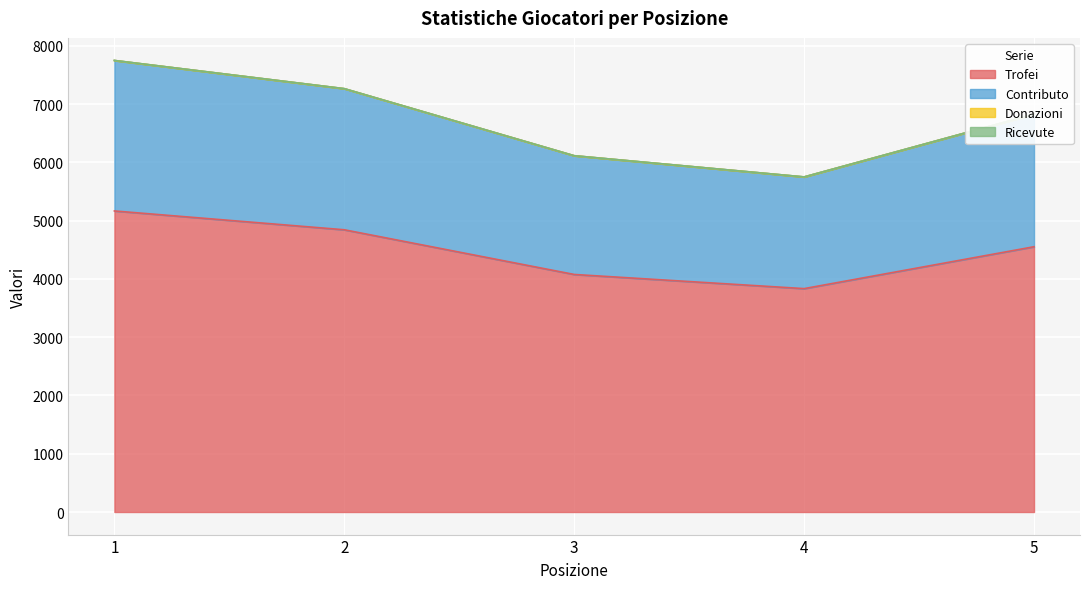

True or false: Contributo and Trofei intersect in this chart.

False